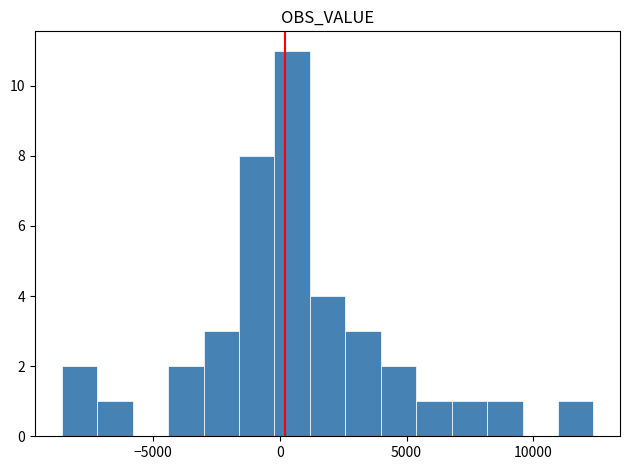

Read against the x-axis, roughly where is the centre of the tallest bar?

500